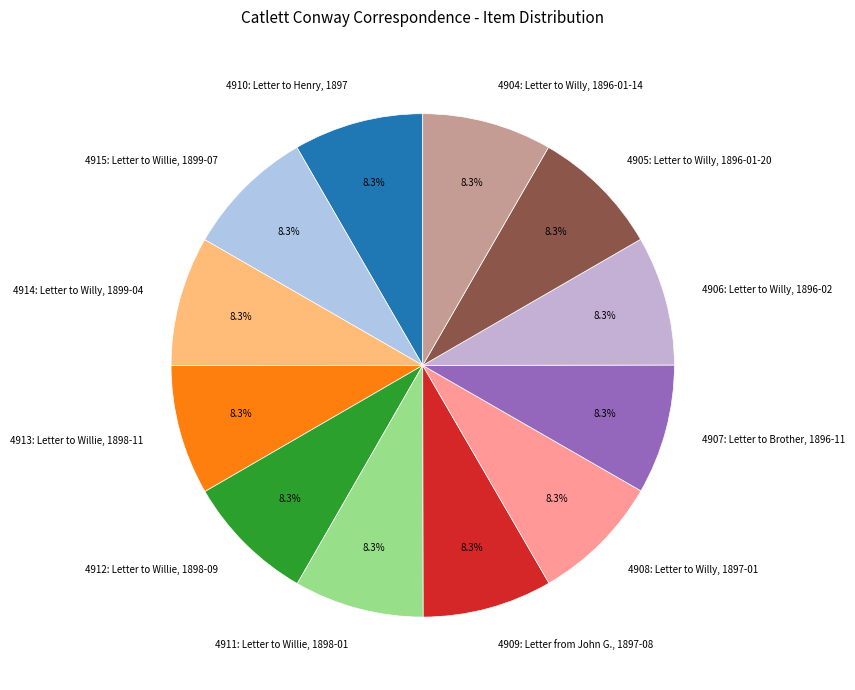

Is there a majority slice in this chart?

No